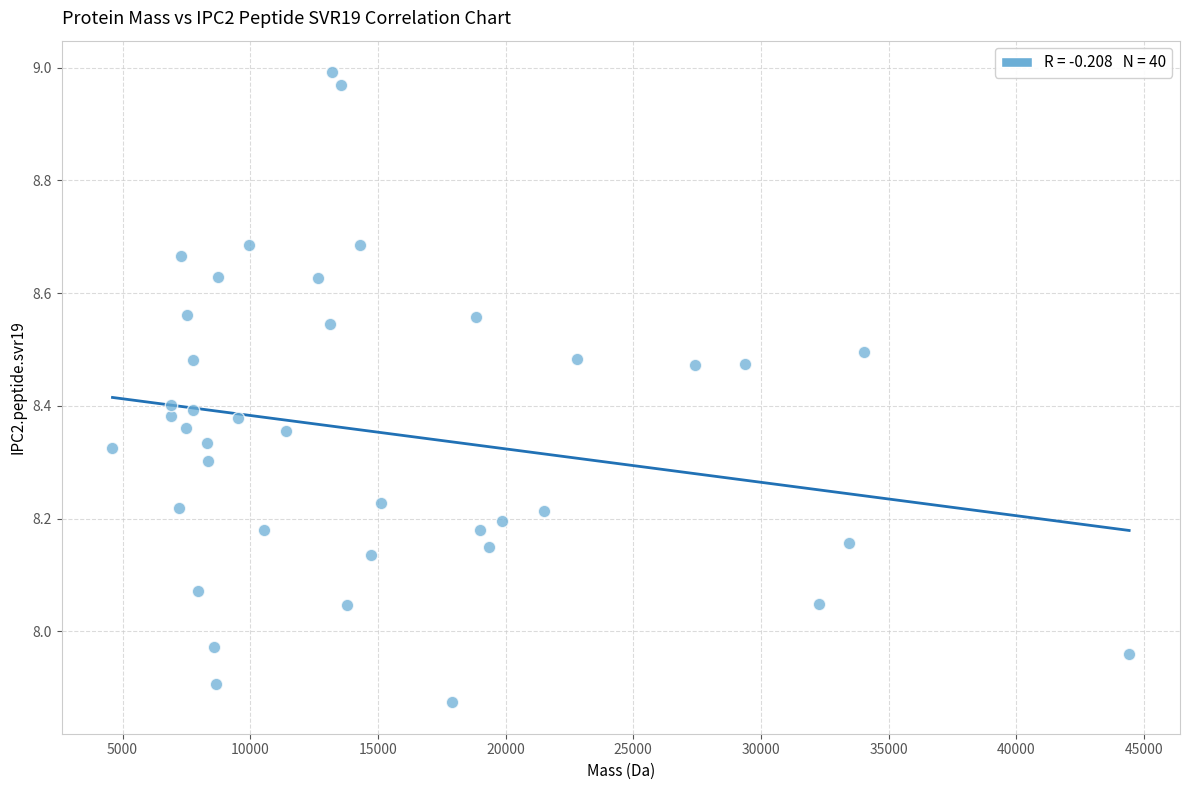

What is the range of X values (max minus min)?

39819.6